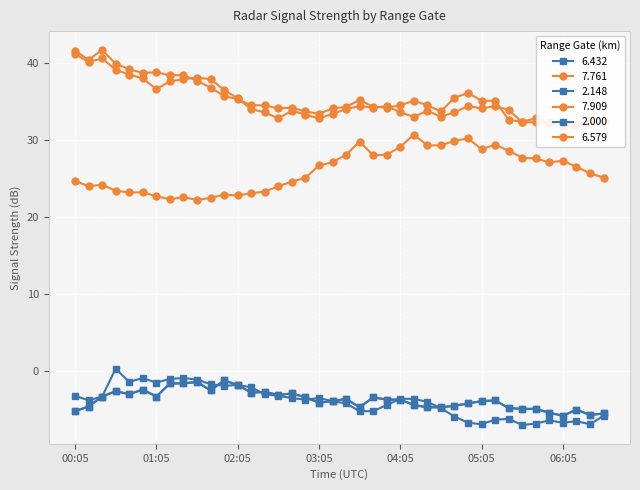

Where is the first local maximum for 7.761?

00:25